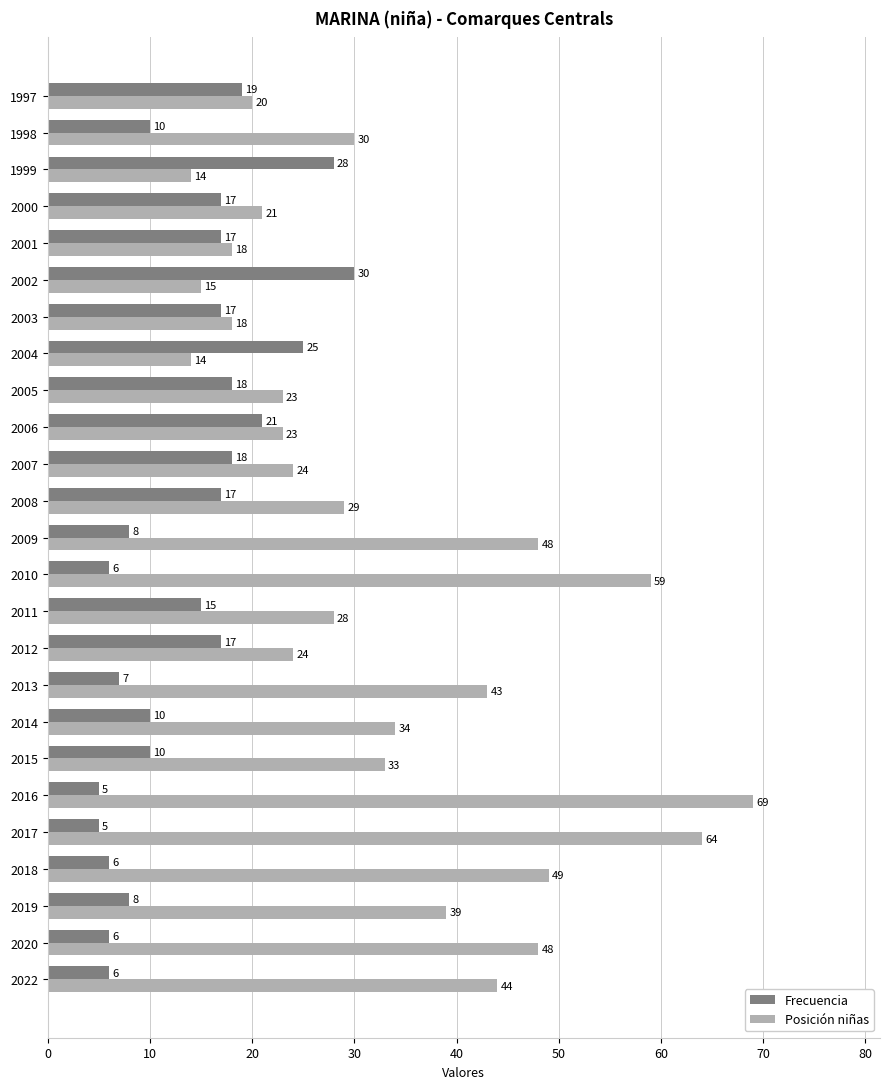

List the series in order of their peak value, highest first.

Posición niñas, Frecuencia